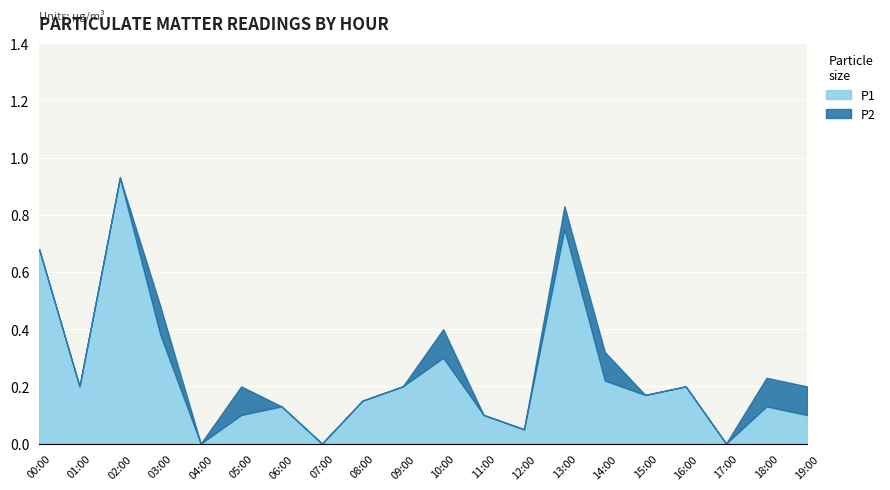

Is the value of P2 at 17:00 greater than the value of P1 at 18:00?

No